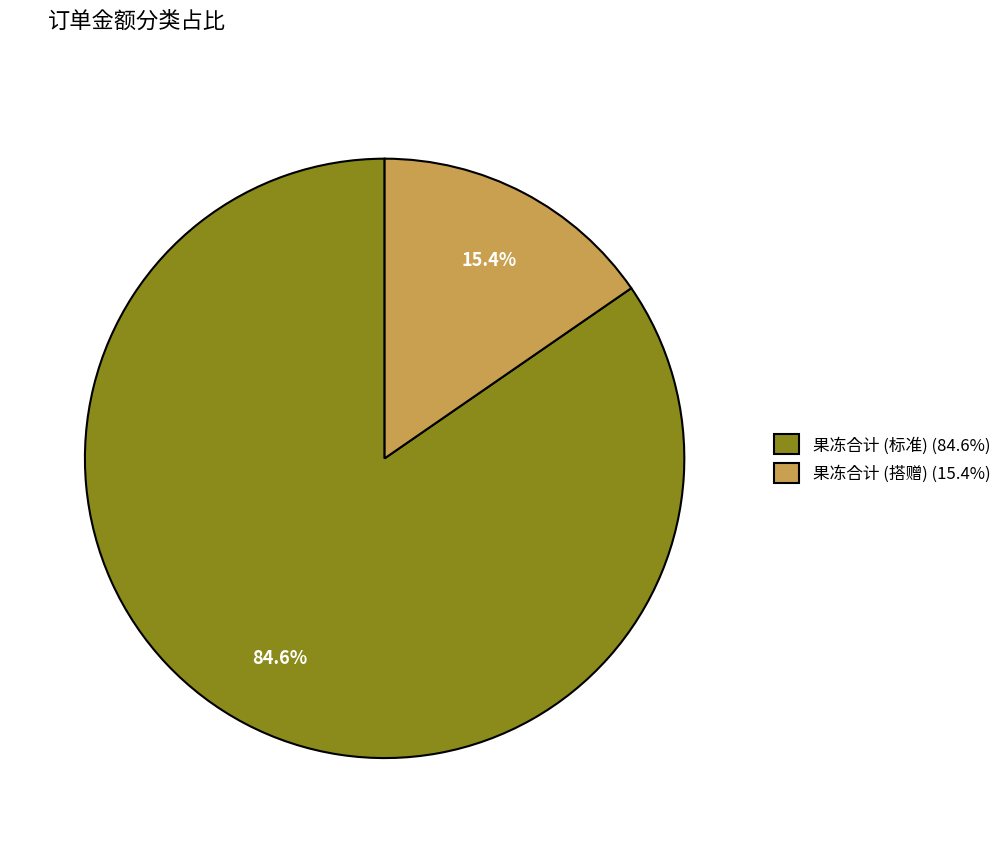

What is the ratio of the value at 果冻合计 (标准) (84.6%) to the value at 果冻合计 (搭赠) (15.4%)?

5.5